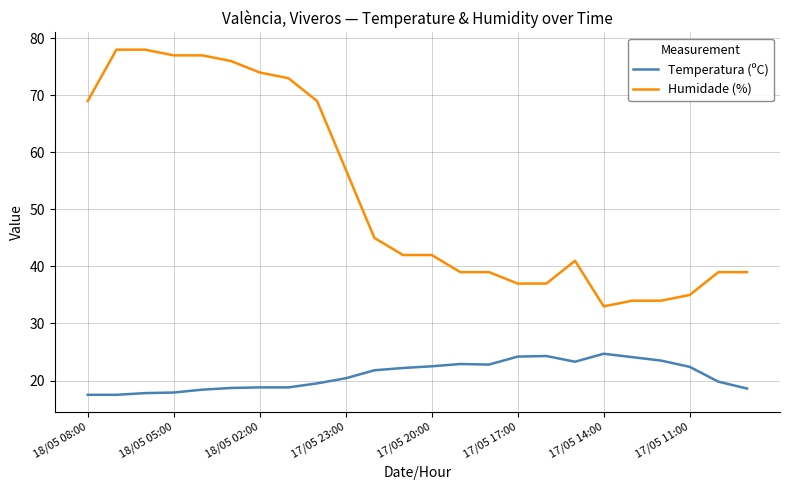

How many lines are shown in the chart?

2